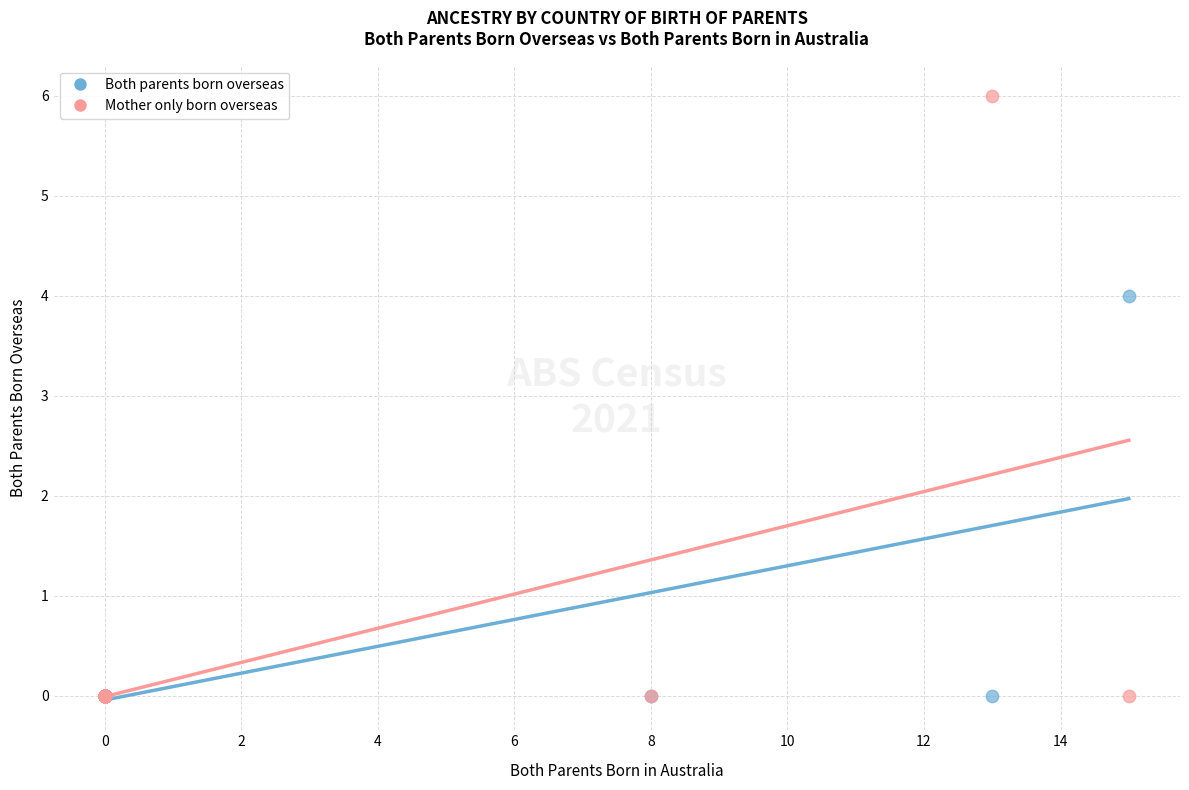

Across all series, what Y value is closest to 3?

4